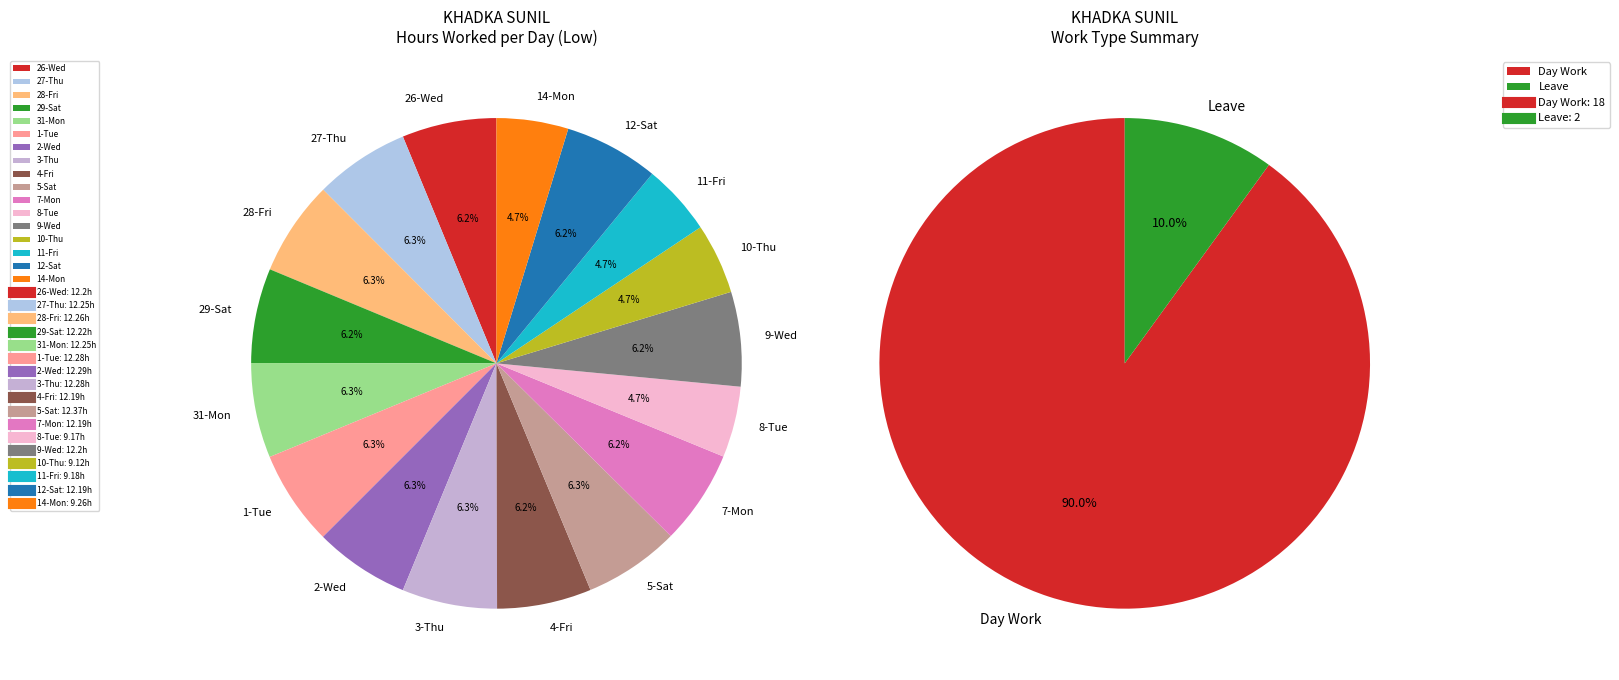

To the nearest percent, what portion does 9-Wed represent?

6%